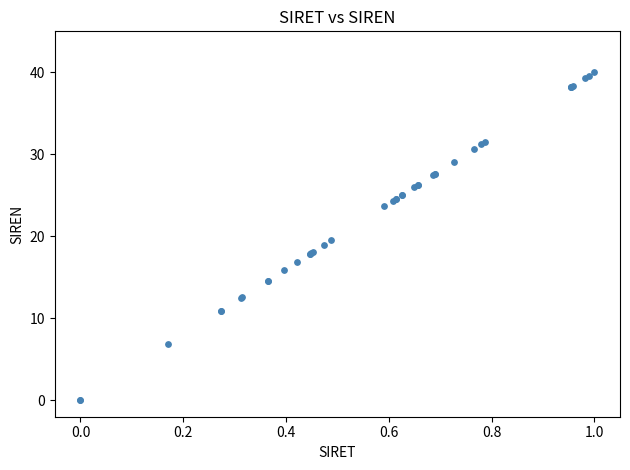

What Y value in the scatter plot is closest to 20?

19.5